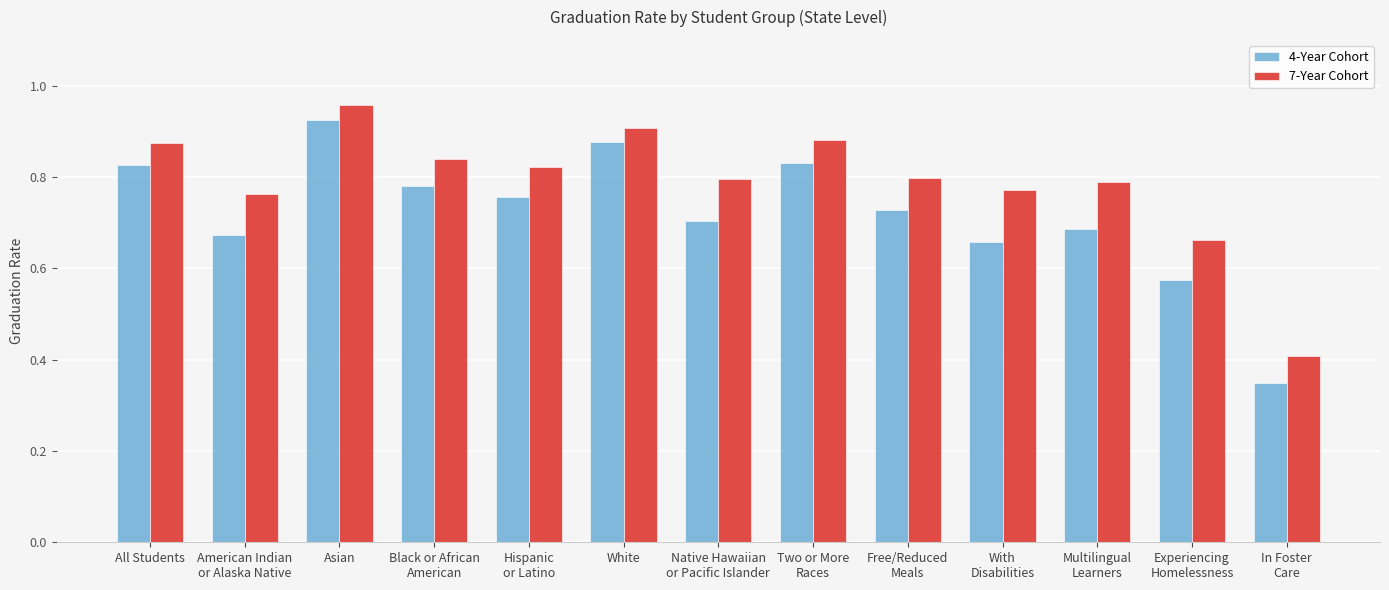

What is the total value across all series at Black or African
American?

1.6